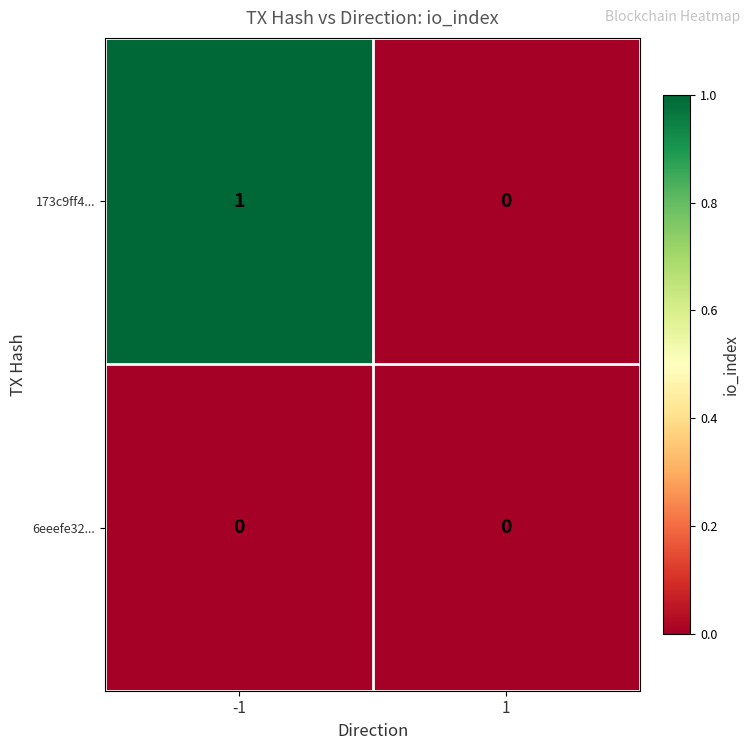

At -1, list the series in order from smallest to largest.

6eeefe32..., 173c9ff4...